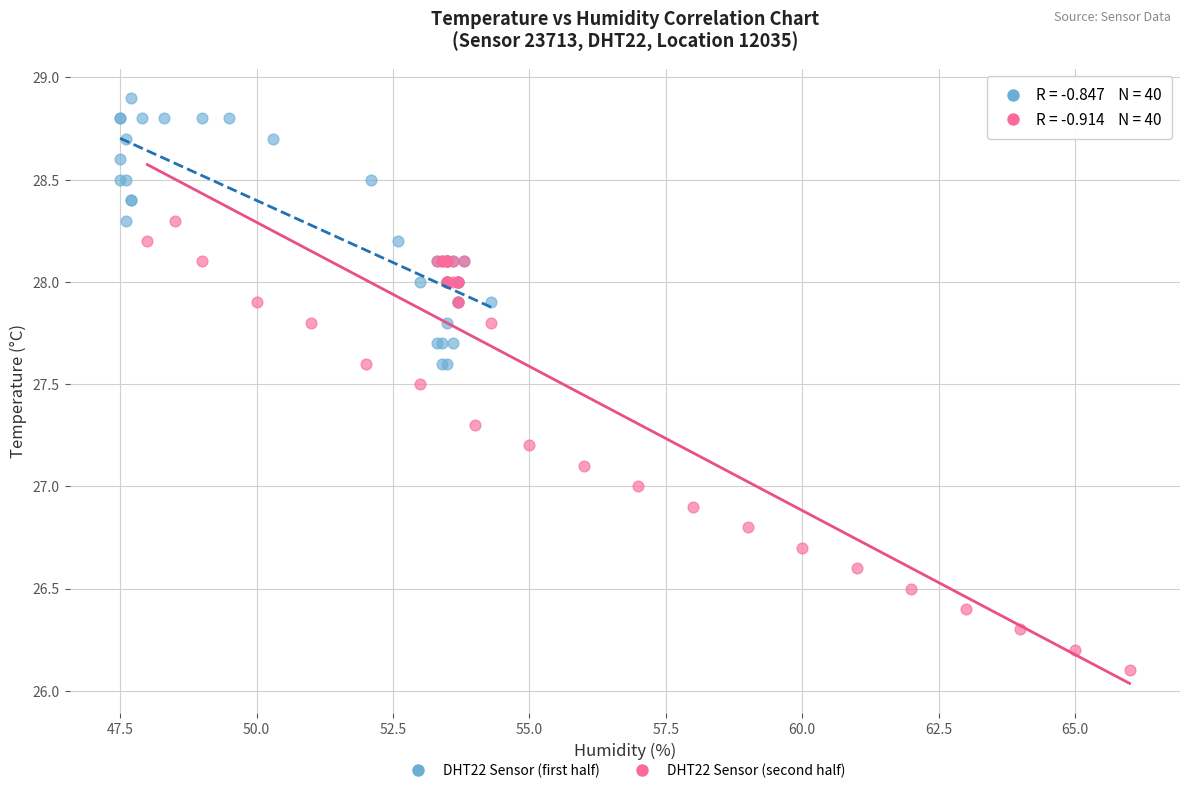

Which series reaches the maximum Y coordinate?

DHT22 Sensor (first half)